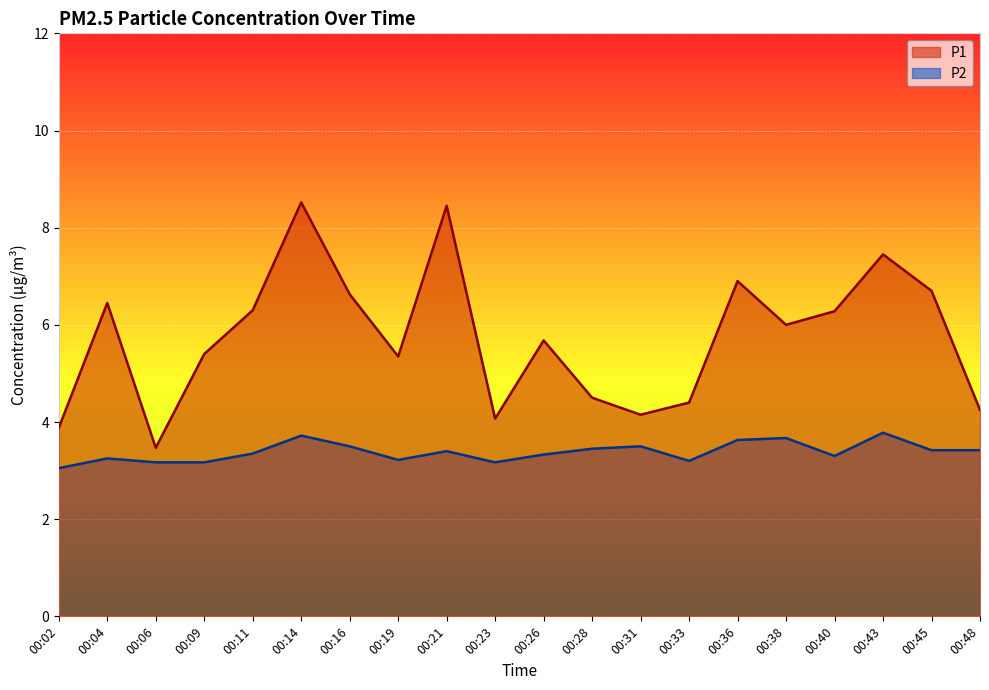

In P2, how many points are lower than both neighbors (excluding endpoints)?

4